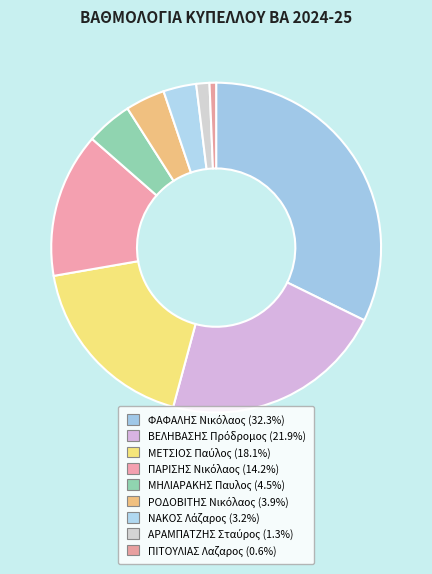

Count the number of slices in the pie.

9